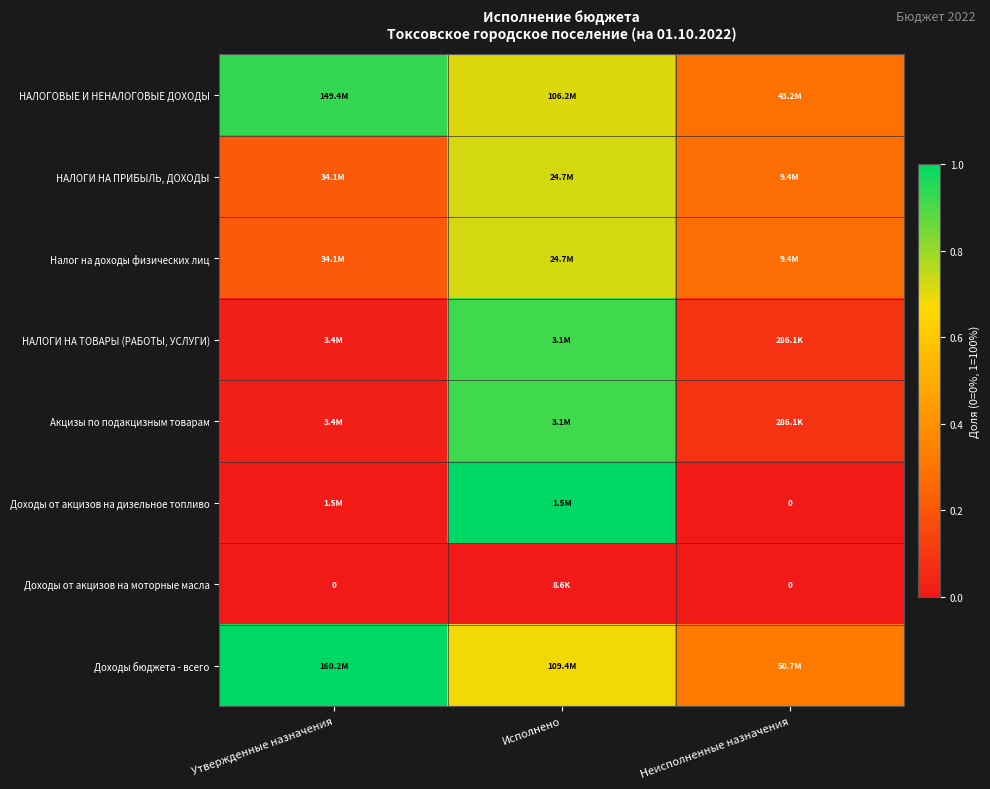

The value of НАЛОГИ НА ПРИБЫЛЬ, ДОХОДЫ at Исполнено is 1.2. True or false?

False